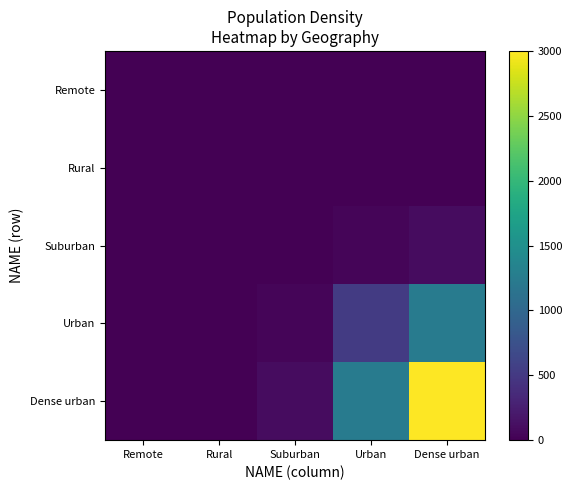

Between Suburban and Urban, which series saw the biggest shift?

Dense urban